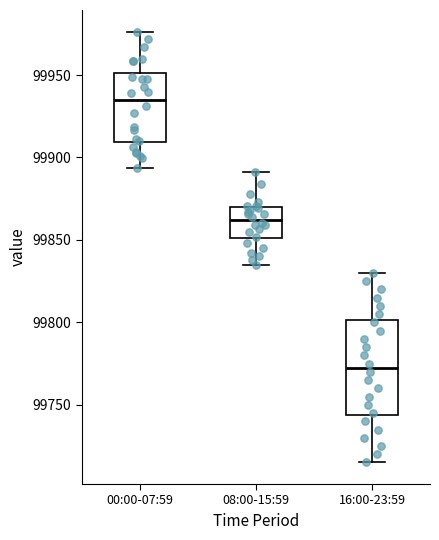

Reading left to right, read every box against the y-axis: the position of its median line, the range the box covers, and the ends of its whiskers. The values are not printed on the chart, so give them approximately, as read against the axis.

00:00-07:59: median 99935, box 99910 to 99950, whiskers 99895 to 99975
08:00-15:59: median 99860, box 99850 to 99870, whiskers 99835 to 99890
16:00-23:59: median 99775, box 99745 to 99800, whiskers 99715 to 99830